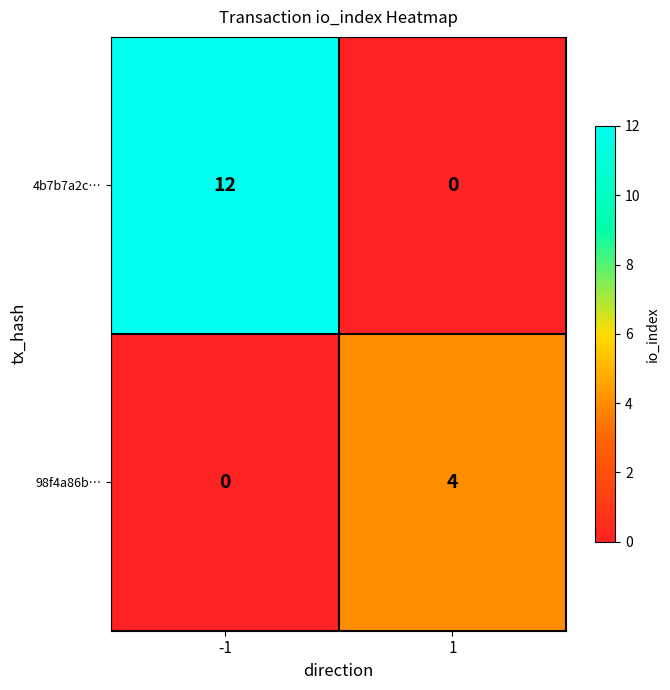

Which series has the largest total across all categories?

4b7b7a2c…